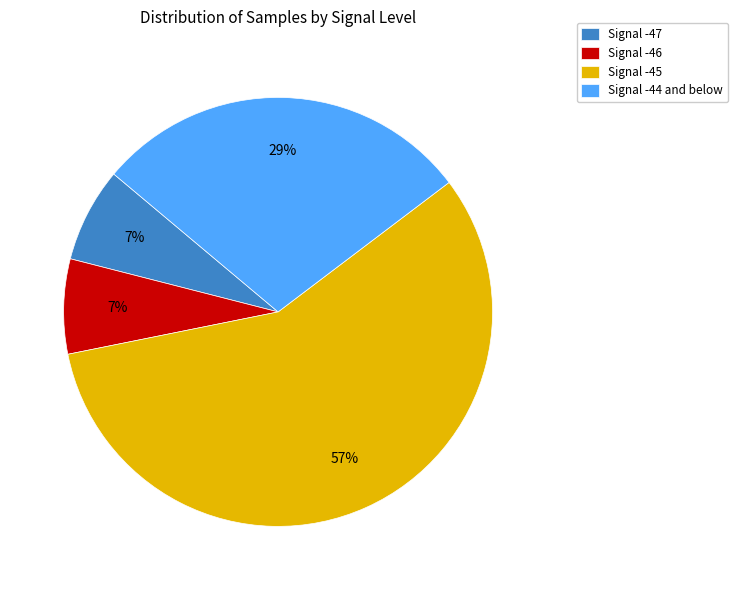

To the nearest percent, what portion does Signal -45 represent?

57%